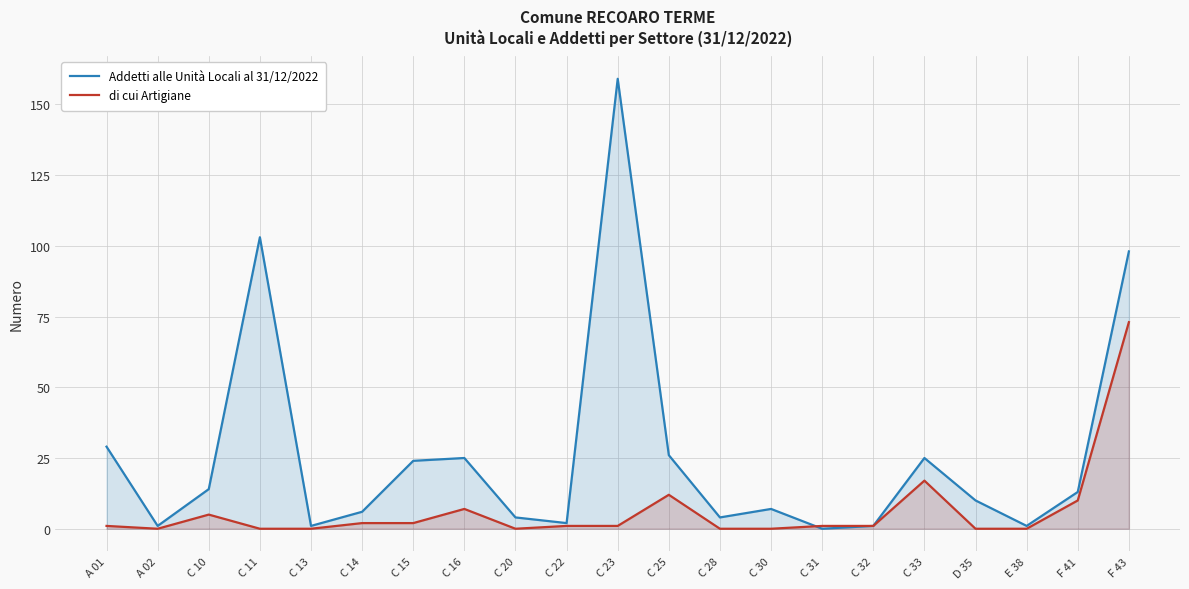

Where do Addetti alle Unità Locali al 31/12/2022 and di cui Artigiane first cross each other?

C 30 and C 31